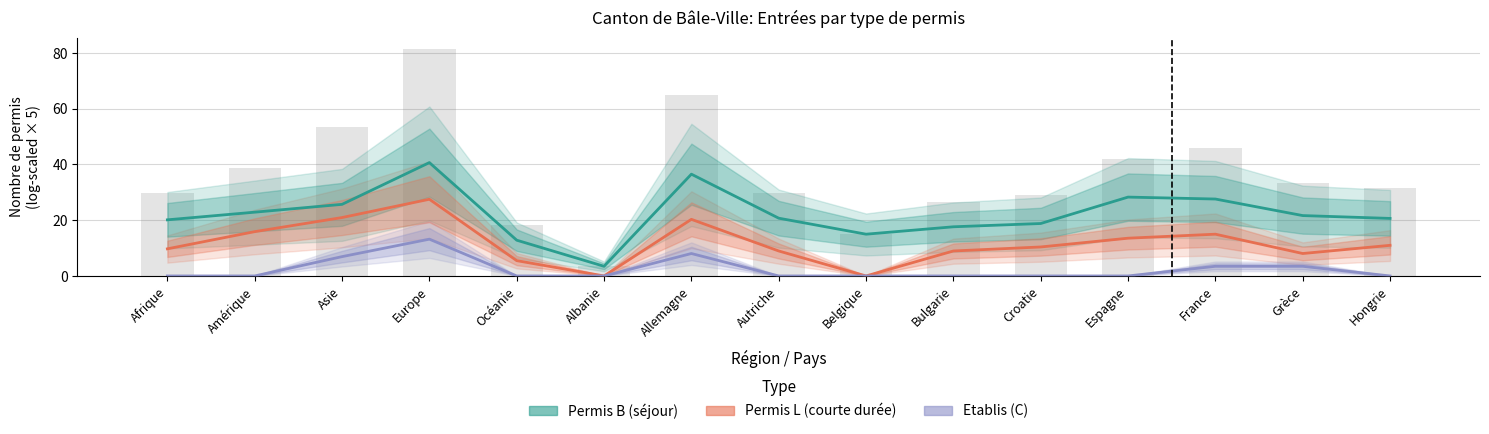

The Permis B Total series shows 4.7 at Belgique. True or false?

False